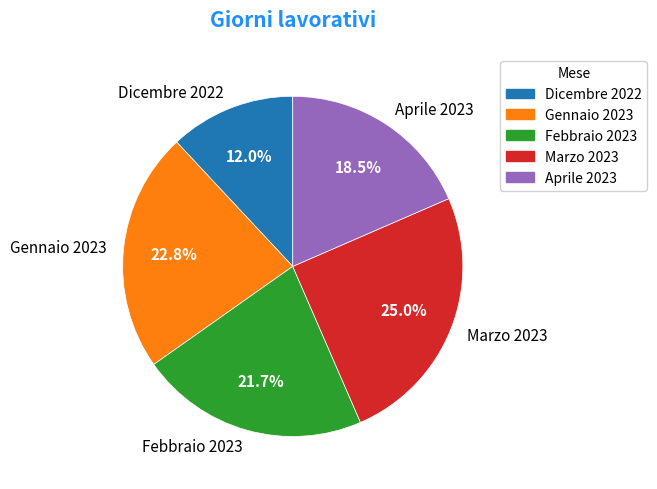

Approximately how many times larger is the value at Gennaio 2023 compared to Dicembre 2022?

1.9